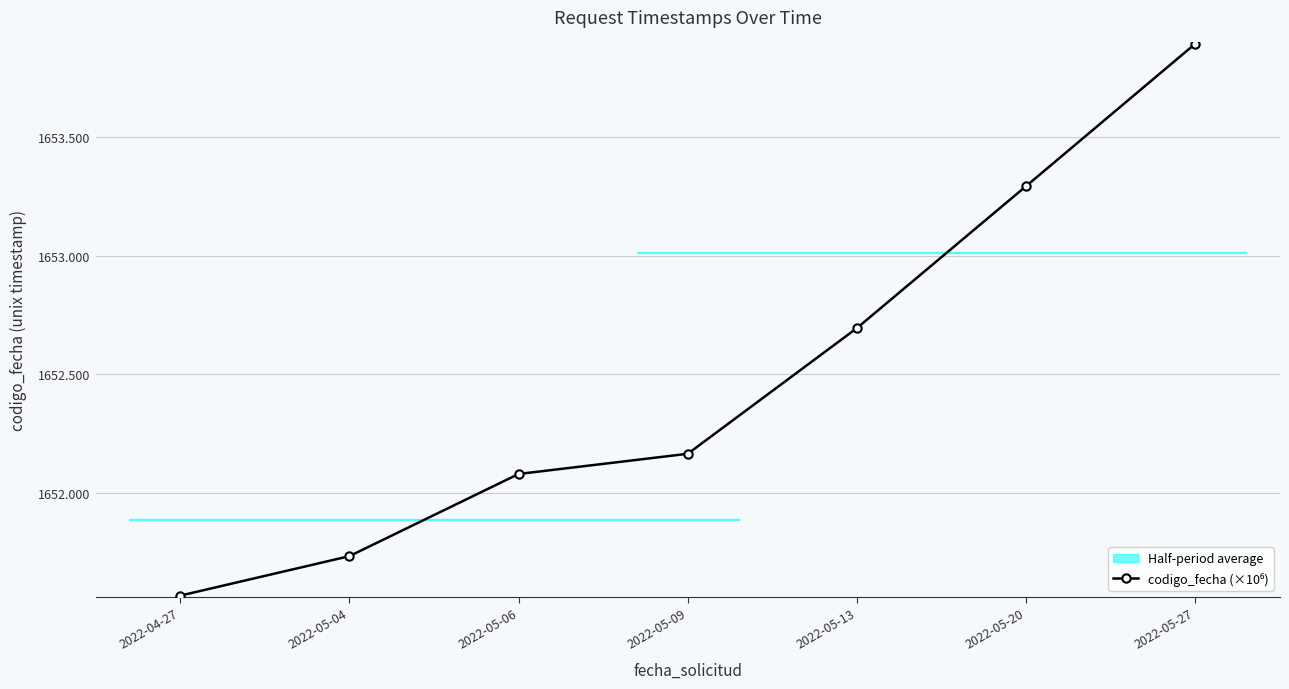

Where is the data nearest to the value 1652?

2022-05-06